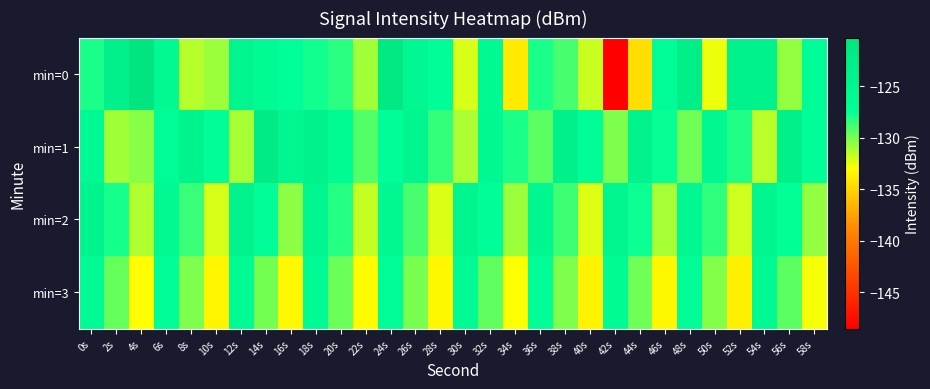

Reading right to left, what are all the values shown in this chart?

min=0: 58s=-126.7	56s=-130.6	54s=-123.9	52s=-123.9	50s=-132.5	48s=-122.8	46s=-126.6	44s=-134.6	42s=-148.5	40s=-131.8	38s=-128.9	36s=-127.9	34s=-134.0	32s=-125.7	30s=-132.2	28s=-126.8	26s=-125.4	24s=-121.4	22s=-130.9	20s=-128.3	18s=-127.7	16s=-127.2	14s=-126.3	12s=-124.7	10s=-130.8	8s=-131.4	6s=-125.8	4s=-120.3	2s=-123.8	0s=-128.0
min=1: 58s=-126.9	56s=-123.4	54s=-131.5	52s=-128.1	50s=-125.3	48s=-129.8	46s=-127.5	44s=-124.1	42s=-130.2	40s=-126.8	38s=-123.7	36s=-129.4	34s=-127.9	32s=-125.6	30s=-131.1	28s=-128.5	26s=-124.8	24s=-127.3	22s=-129.2	20s=-126.1	18s=-123.8	16s=-125.1	14s=-122.1	12s=-131.0	10s=-127.1	8s=-124.5	6s=-126.8	4s=-130.3	2s=-130.9	0s=-125.8
min=2: 58s=-130.6	56s=-127.4	54s=-124.7	52s=-131.9	50s=-128.4	48s=-125.2	46s=-131.0	44s=-127.6	42s=-124.9	40s=-132.2	38s=-128.7	36s=-125.1	34s=-130.8	32s=-127.3	30s=-124.6	28s=-132.3	26s=-128.9	24s=-125.4	22s=-131.7	20s=-128.2	18s=-124.8	16s=-130.5	14s=-127.1	12s=-124.3	10s=-132.1	8s=-128.6	6s=-125.9	4s=-131.2	2s=-127.8	0s=-124.5
min=3: 58s=-132.8	56s=-129.4	54s=-126.0	52s=-133.7	50s=-130.3	48s=-126.7	46s=-133.3	44s=-129.8	42s=-126.4	40s=-133.6	38s=-130.2	36s=-126.9	34s=-132.9	32s=-129.5	30s=-126.1	28s=-133.4	26s=-130.0	24s=-126.6	22s=-133.1	20s=-129.7	18s=-126.3	16s=-133.2	14s=-129.9	12s=-126.5	10s=-133.5	8s=-130.1	6s=-126.8	4s=-133.0	2s=-129.6	0s=-126.2